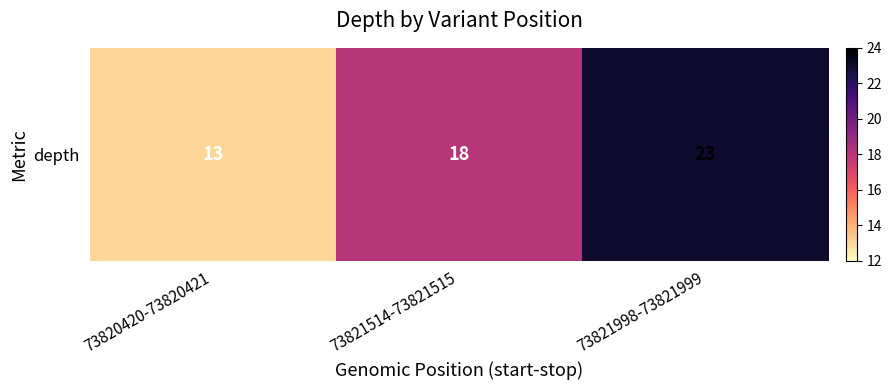

Reading left to right, list all the values displayed in this chart.

13	18	23